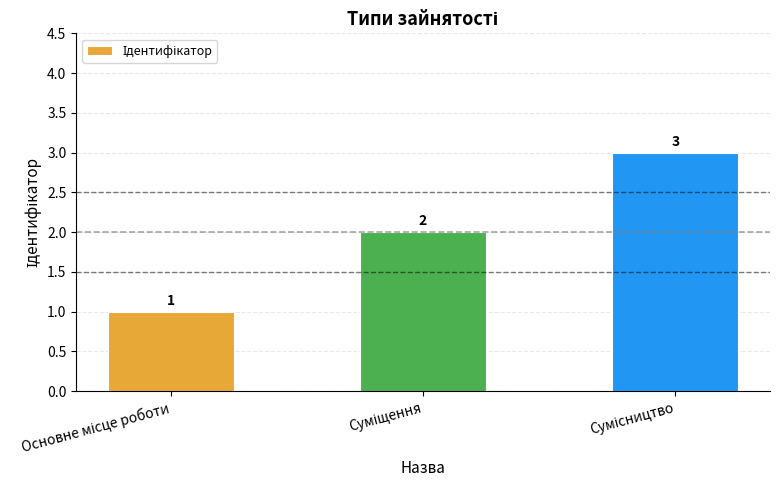

What is the maximum value shown in the chart?

3